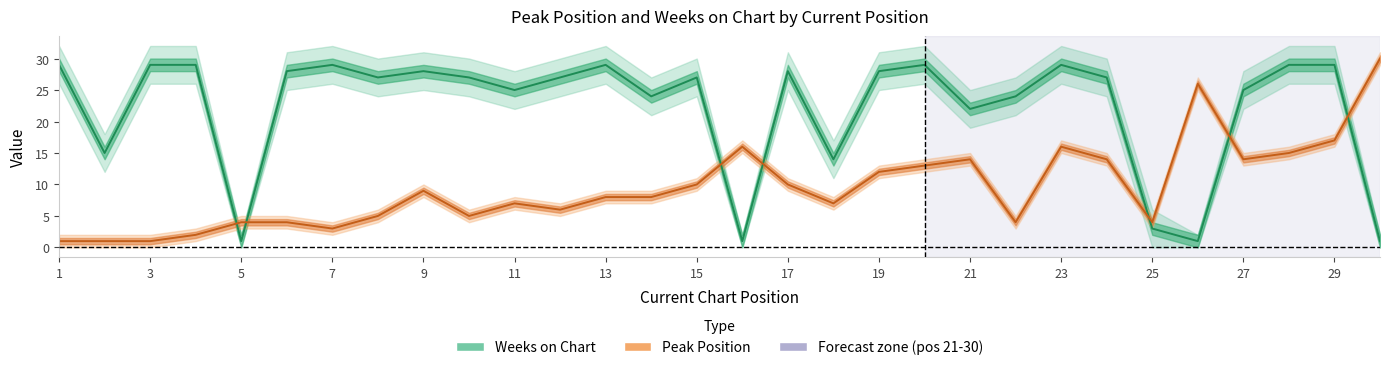

The Weeks on Chart series shows 51 at 7. True or false?

False